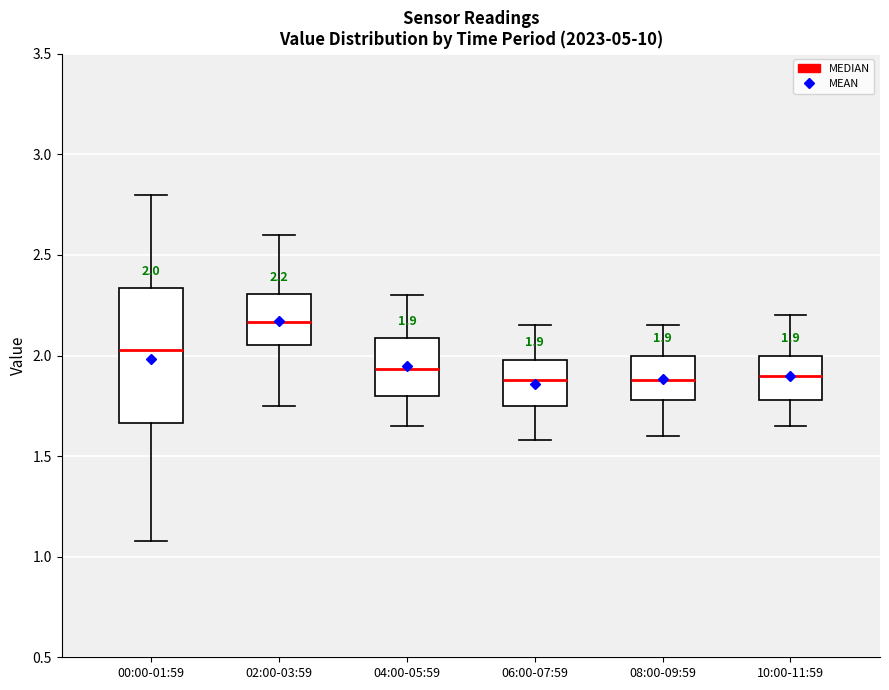

Comparing the boxes themselves (not the whiskers), which one is the tallest?

00:00-01:59